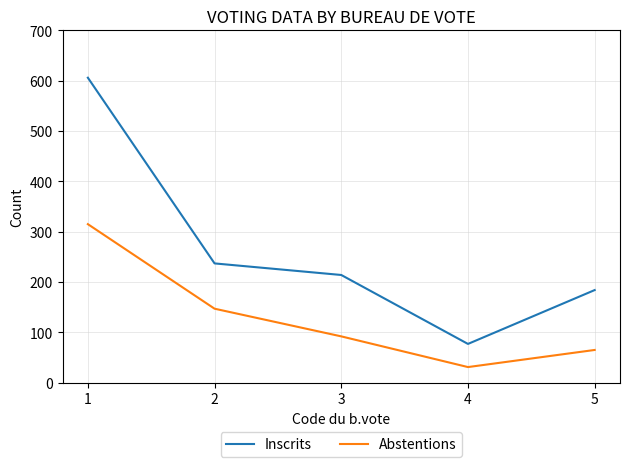

The Inscrits series shows 77 at 4. True or false?

True